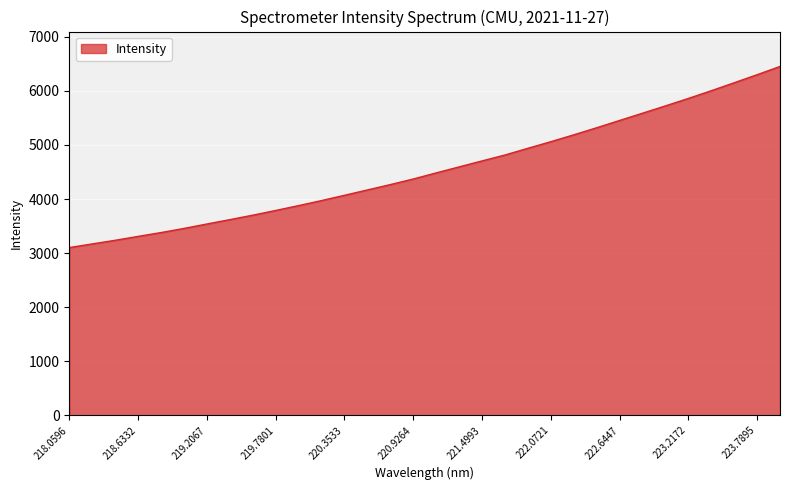

Reading right to left, transcribe all the data shown in this chart.

6452.4	6299.7	6150.6	6003.3	5860.4	5722.8	5587.4	5453.2	5318.5	5187.6	5060.8	4938.6	4814.7	4705.1	4594.7	4483.5	4370.9	4267.6	4168.6	4069.5	3972.1	3878.9	3789.3	3701.8	3619.6	3538.9	3457.0	3380.7	3309.9	3237.8	3170.7	3103.0